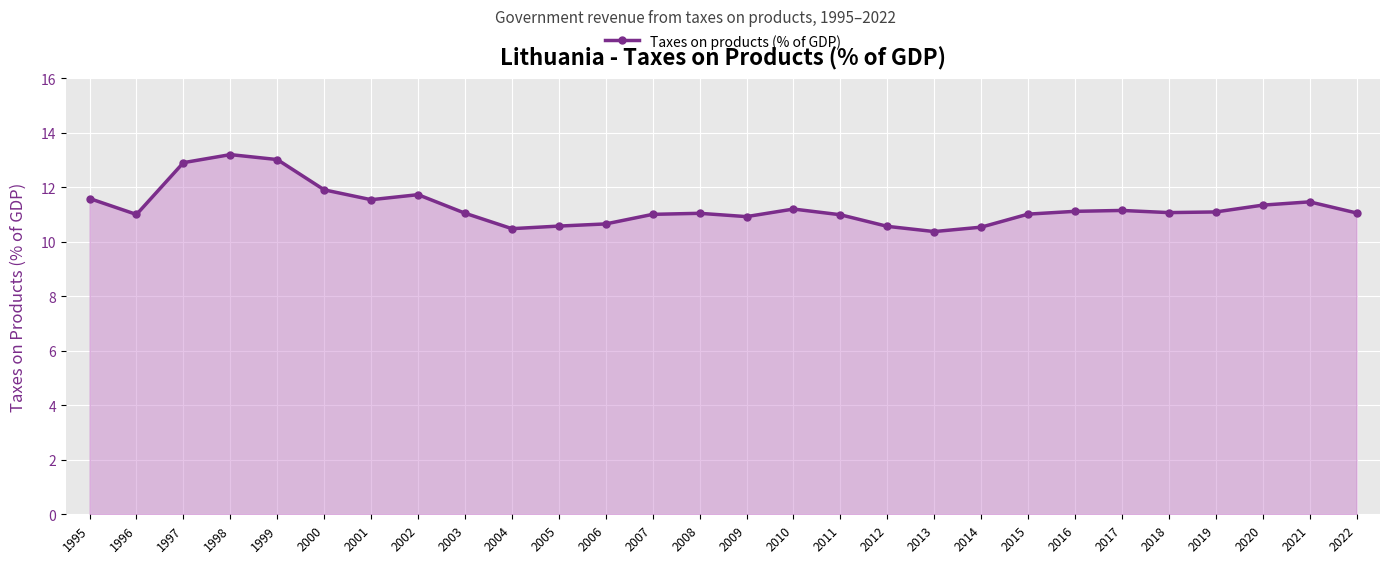

What value does the data have at 2020?

11.3